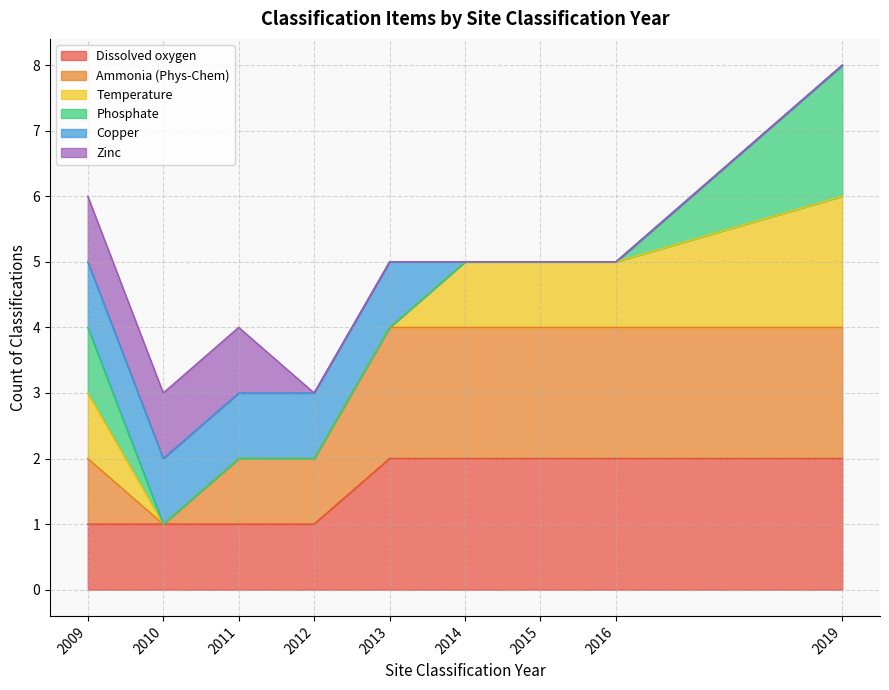

The value of Dissolved oxygen at 2019 is 3. True or false?

False